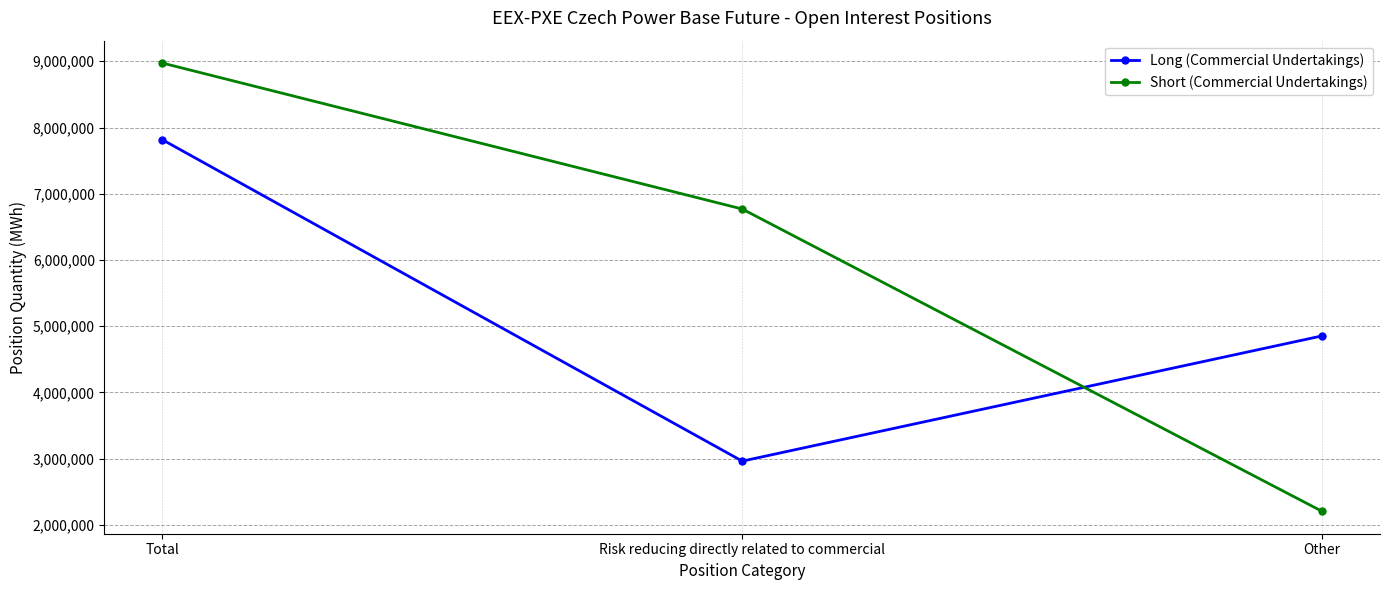

Is the value of Long (Commercial Undertakings) at Other greater than the value of Short (Commercial Undertakings) at Total?

No